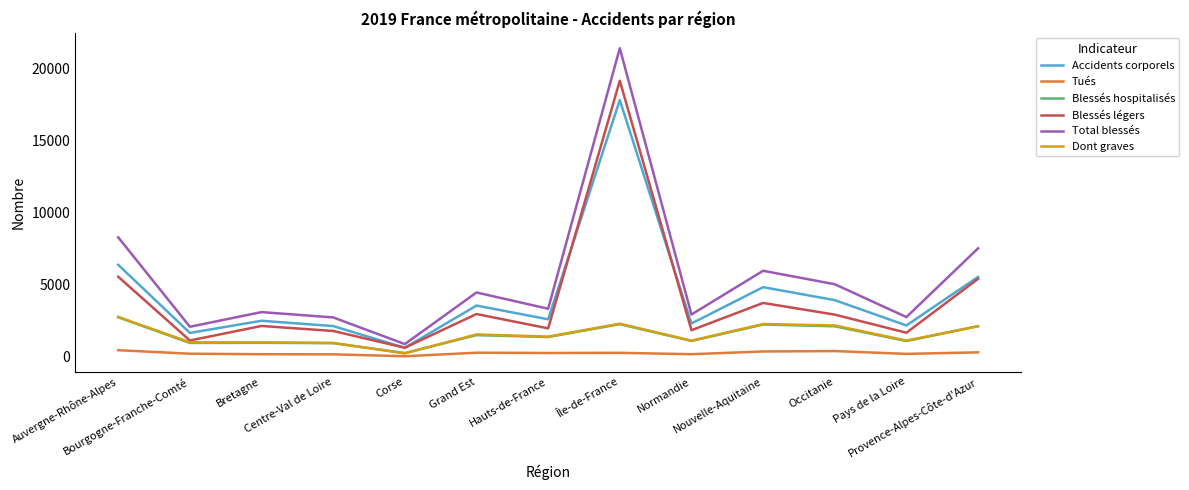

Which series has the widest spread of values?

Total blessés